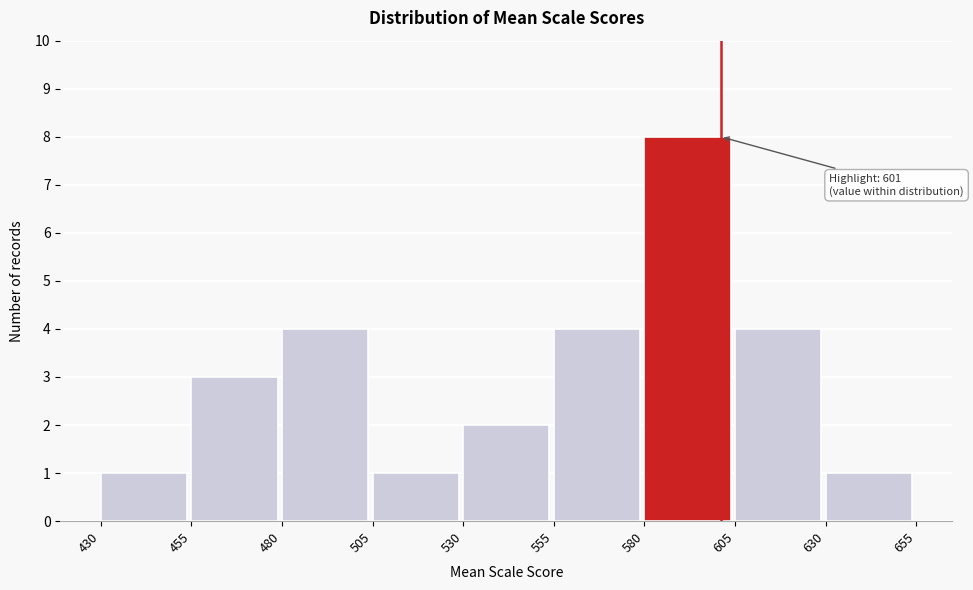

Over which range of the x-axis is the bar tallest?

580 to 605